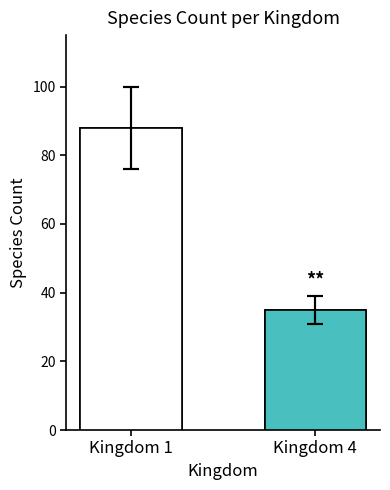

What is the maximum value shown in the chart?

88